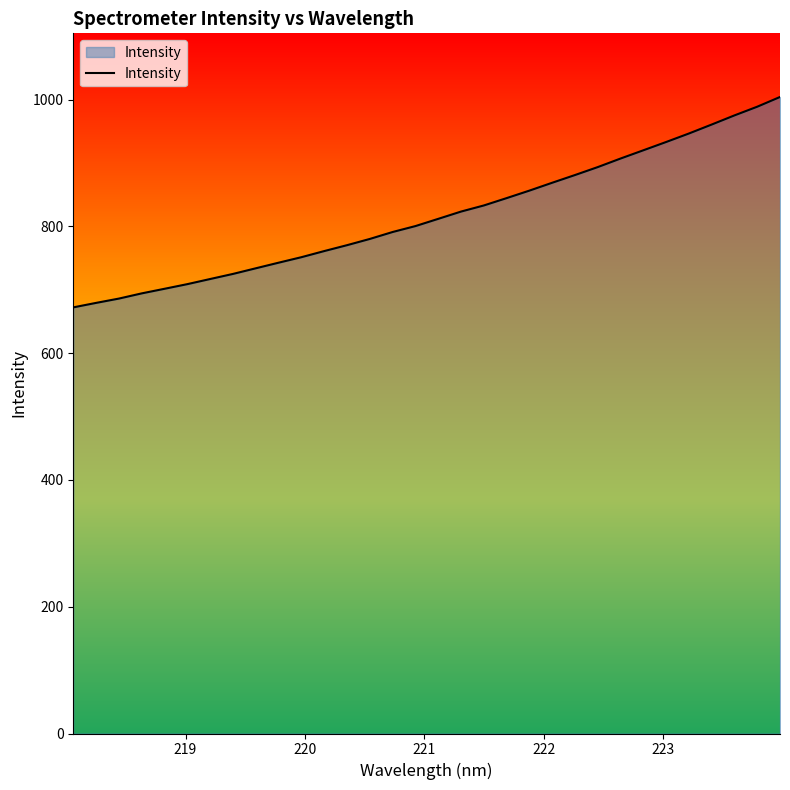

What is the minimum value shown in the chart?

672.3